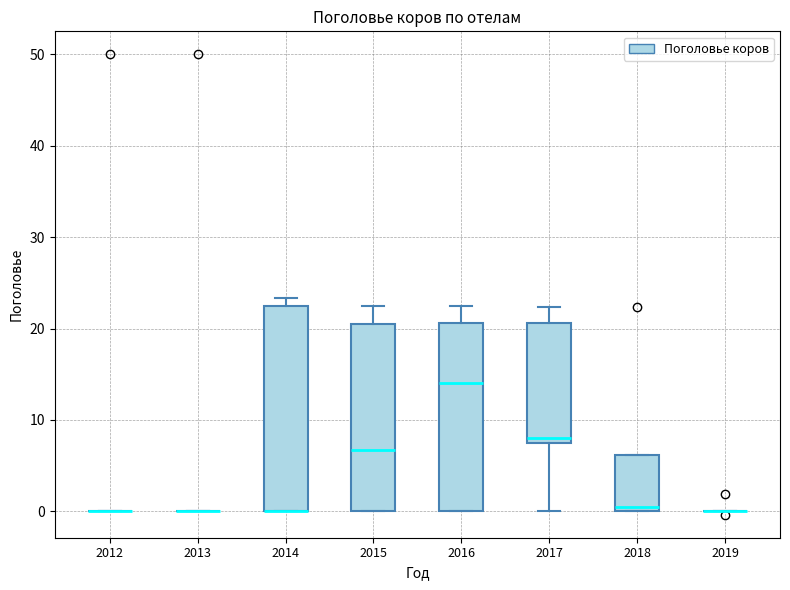

Where does the median line of the box at x = 2016 sit on the y-axis? The values are not printed on the chart, so give them approximately, as read against the axis.

14